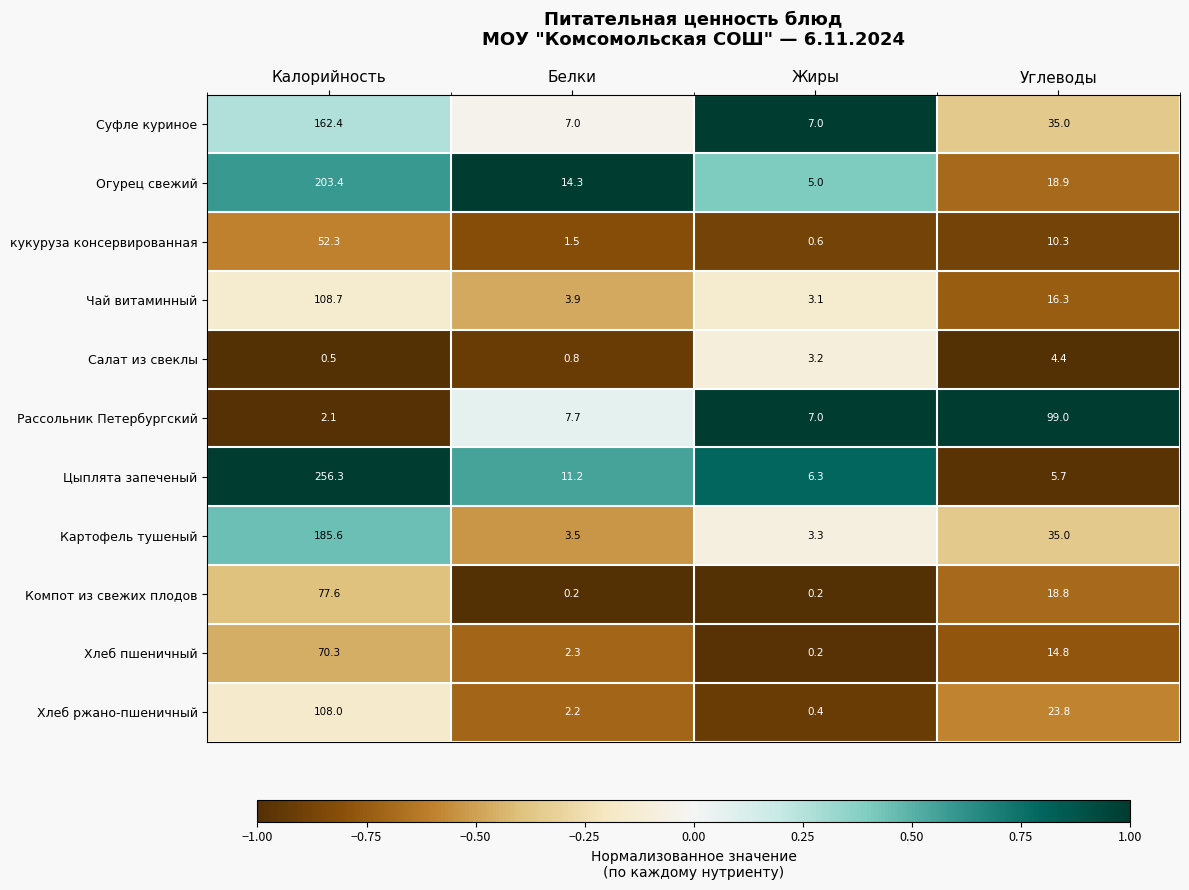

Where does the Картофель тушеный series first go above 35?

Калорийность